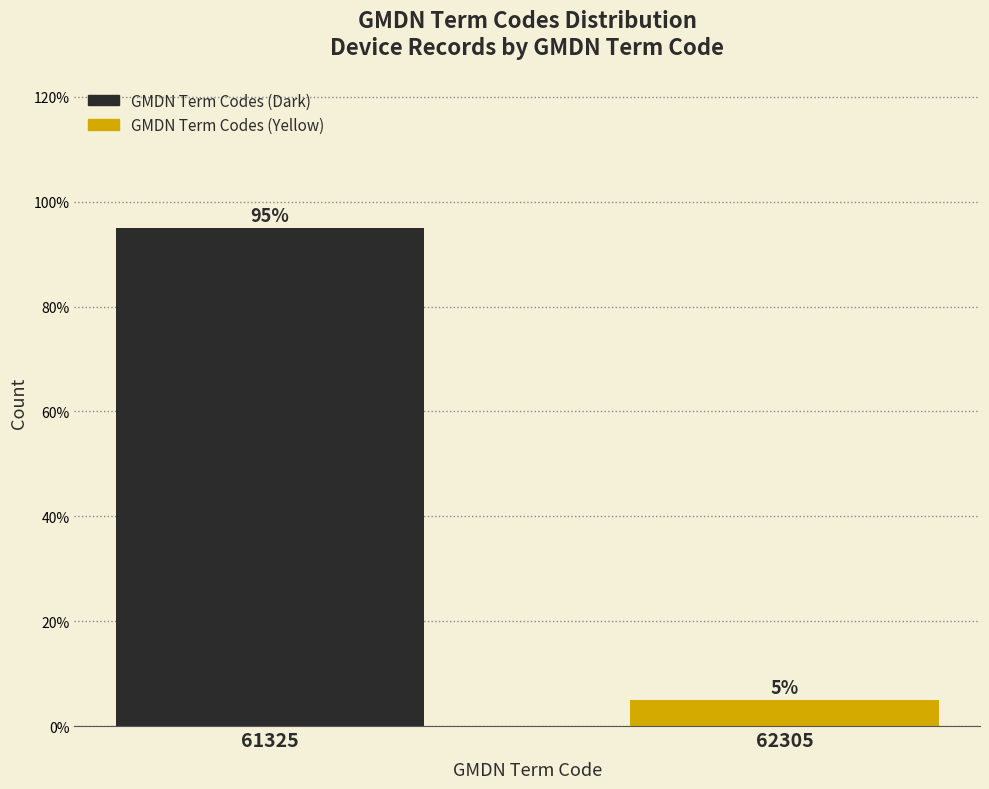

Reading left to right, transcribe all the data shown in this chart.

95	5